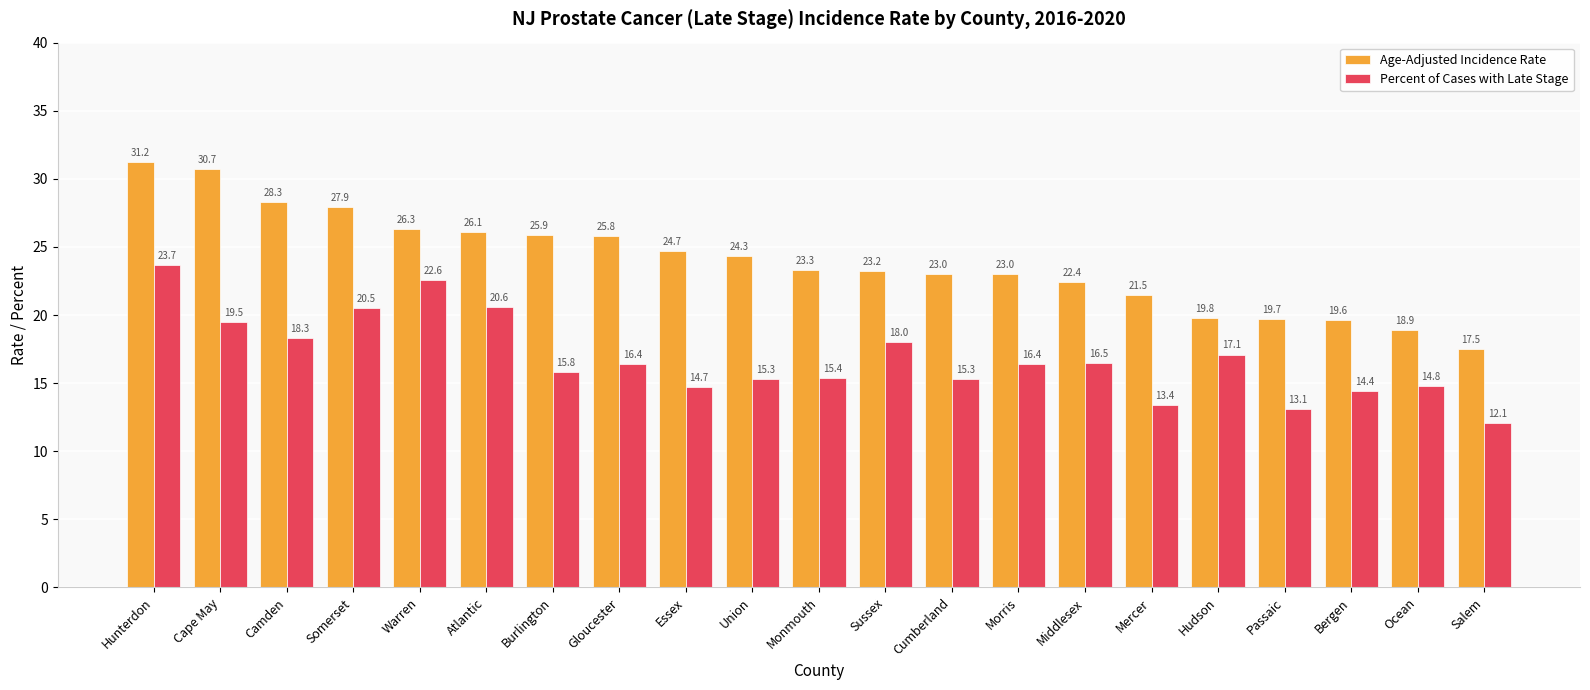

How many data points does each series have?

21